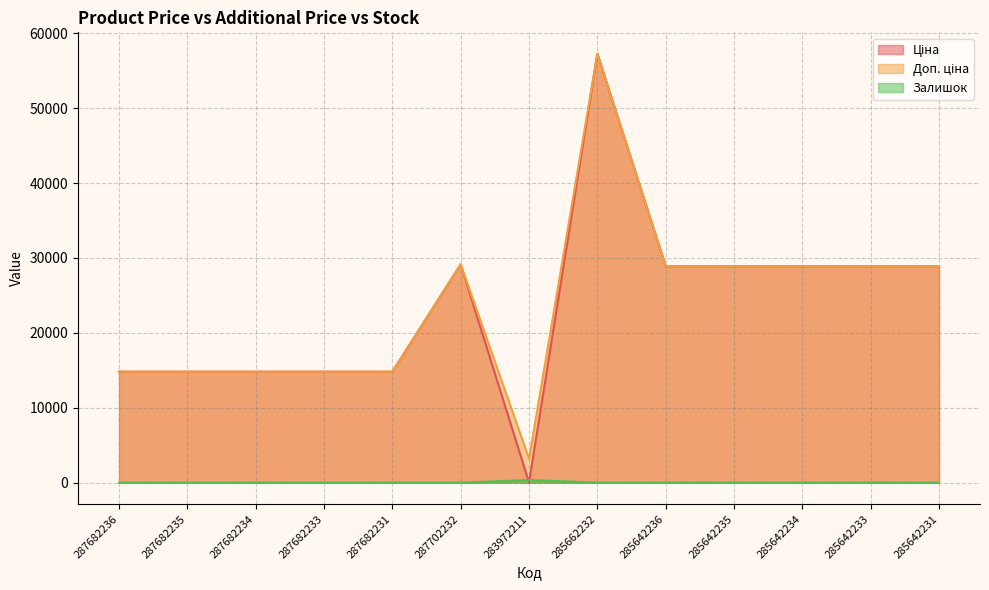

Where does the Залишок series first go above 5?

283972211